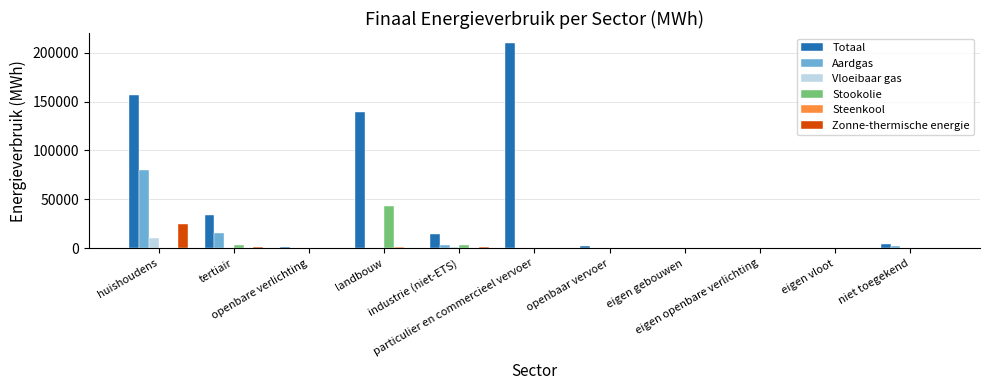

What is the maximum value shown in the chart?

209534.8